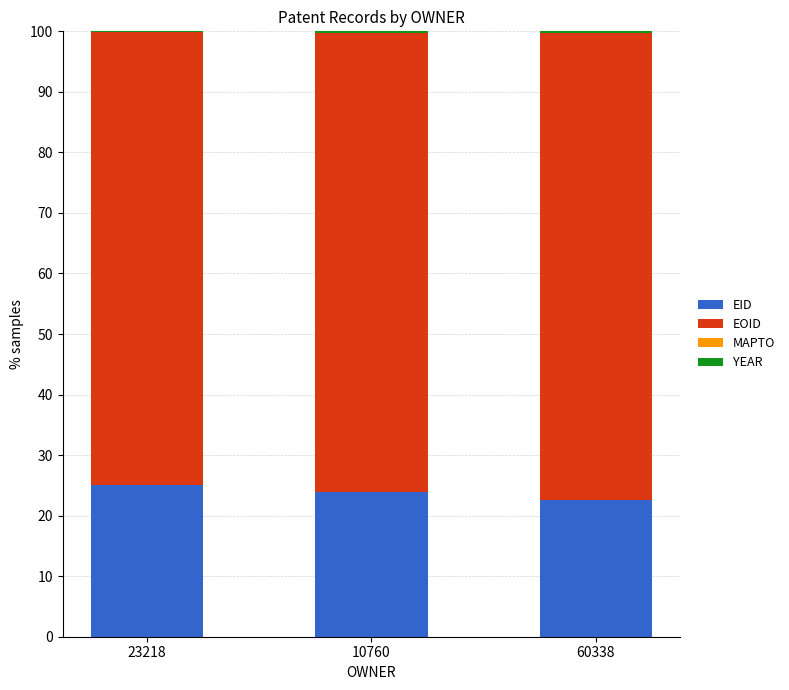

How many distinct data groups are displayed?

3